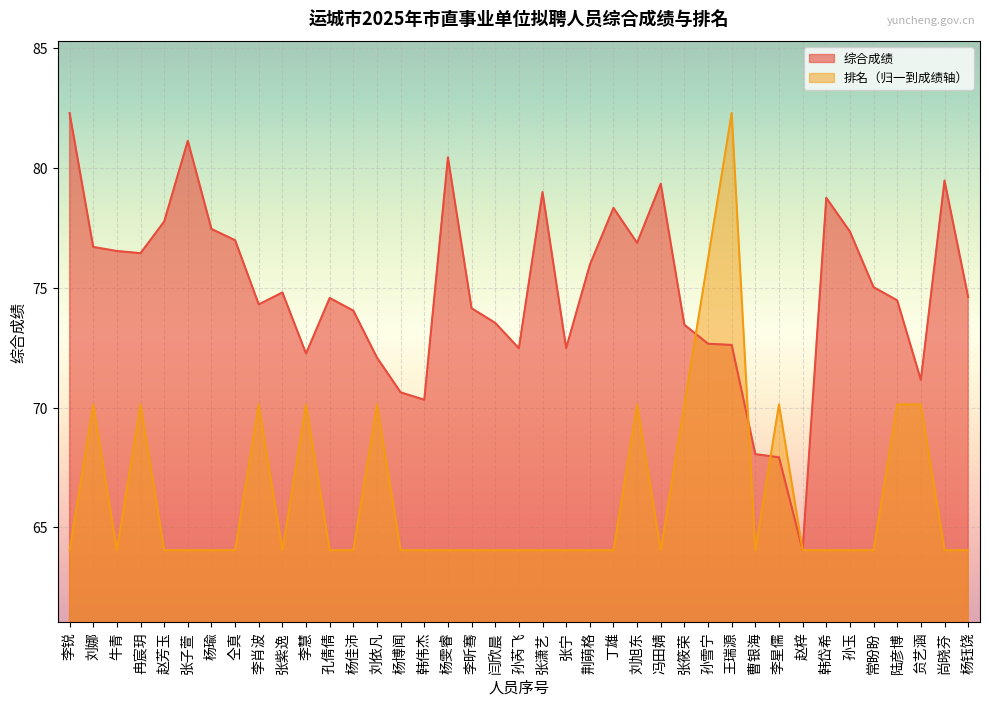

What is the approximate value of 排名 at 孙芮飞?

64.0